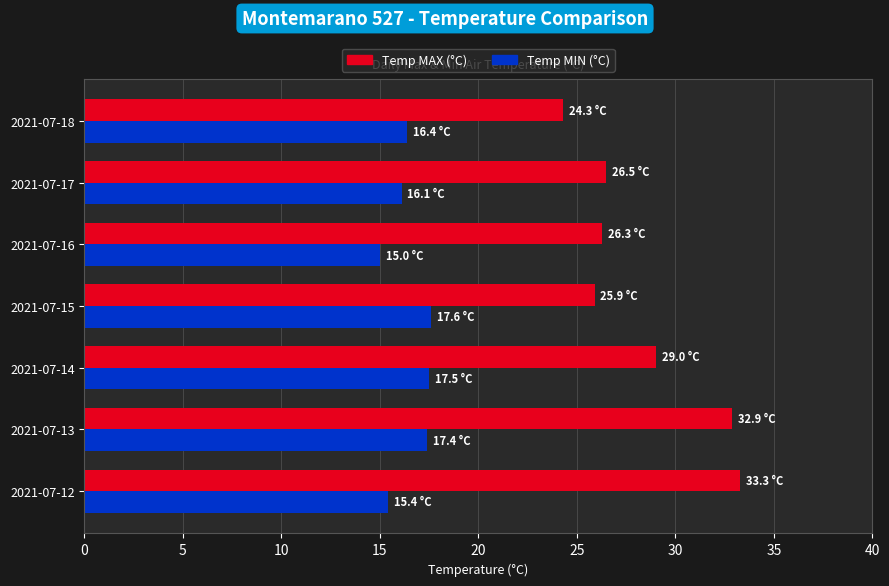

True or false: Temp MAX (°C) has a value of 14.2 at 2021-07-14.

False